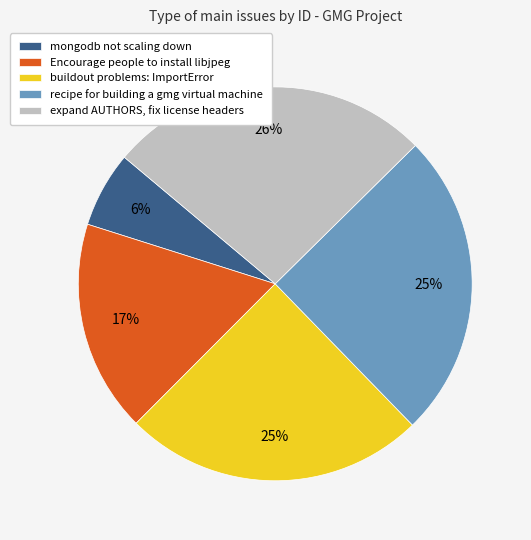

Which has a higher value, mongodb not scaling down or recipe for building a gmg virtual machine?

recipe for building a gmg virtual machine